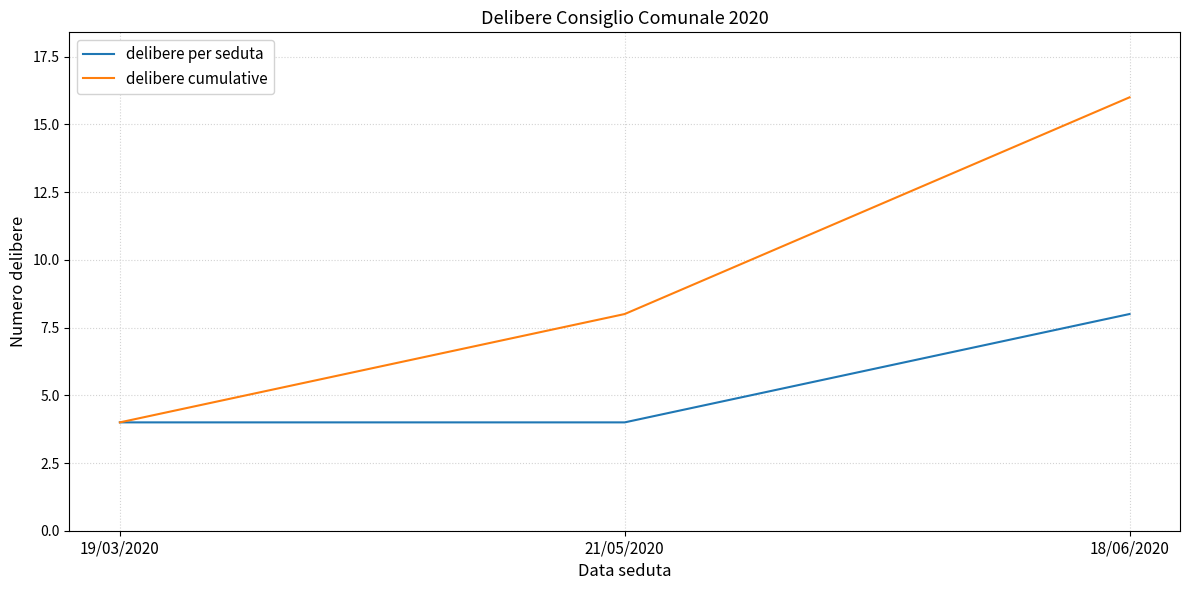

Reading right to left, list all the values displayed in this chart.

delibere per seduta: 18/06/2020=8	21/05/2020=4	19/03/2020=4
delibere cumulative: 18/06/2020=16	21/05/2020=8	19/03/2020=4